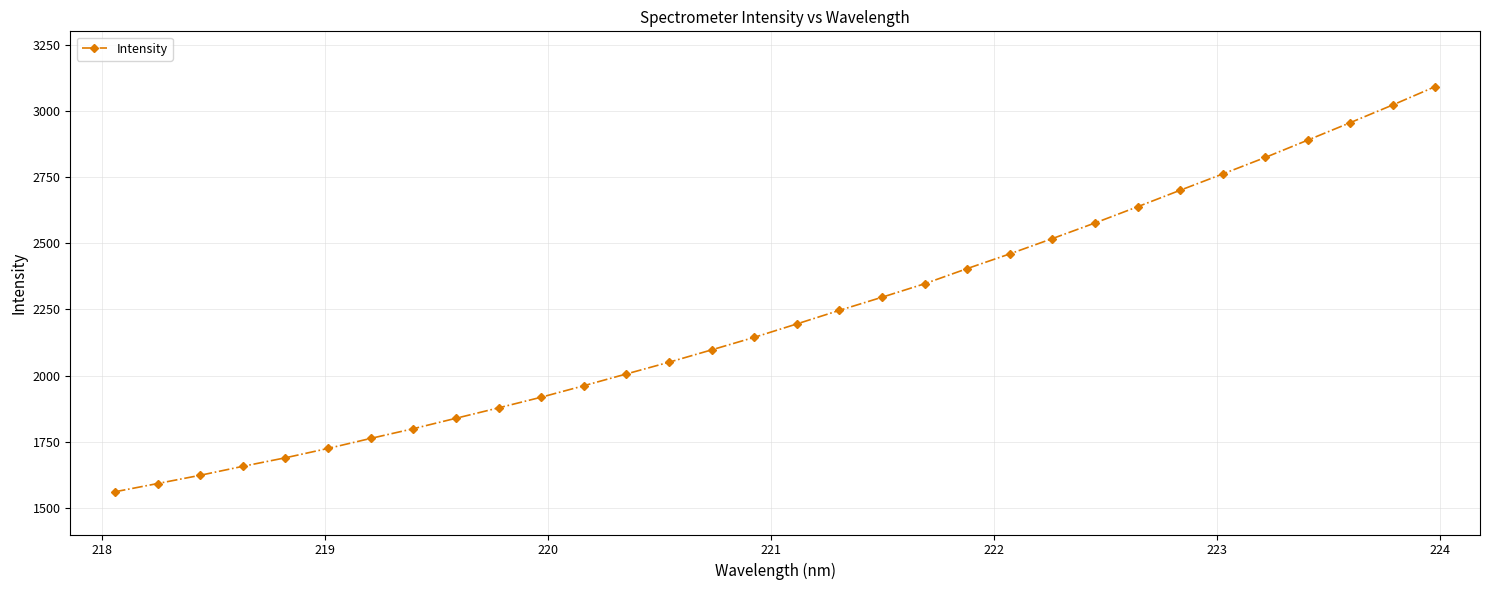

What is the minimum value shown in the chart?

1561.3